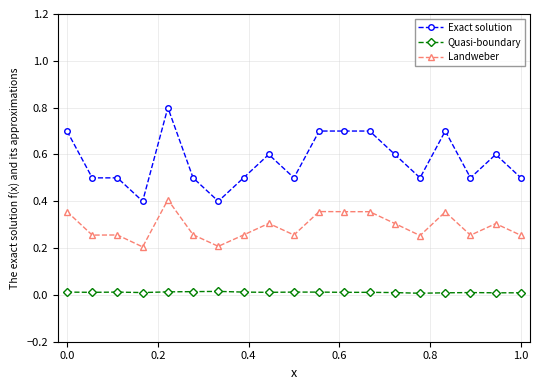

List the series in order of their overall mean, highest first.

Exact solution, Landweber, Quasi-boundary